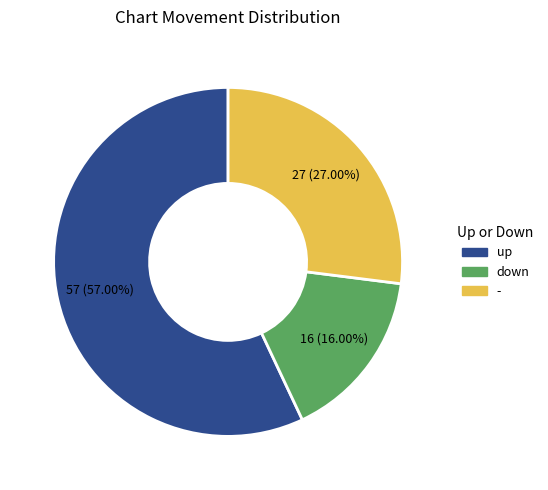

Is there any slice that represents more than half of the pie?

Yes